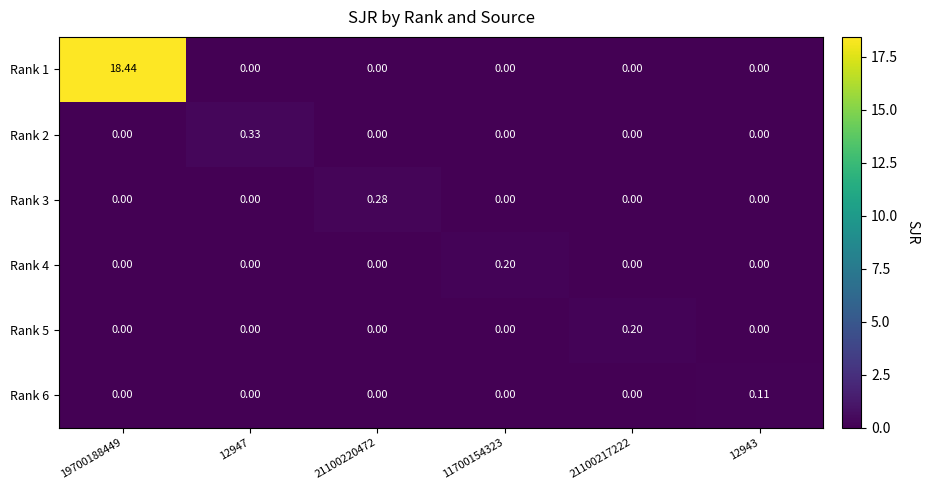

Is the value of Rank 6 at 12943 greater than the value of Rank 4 at 12947?

Yes